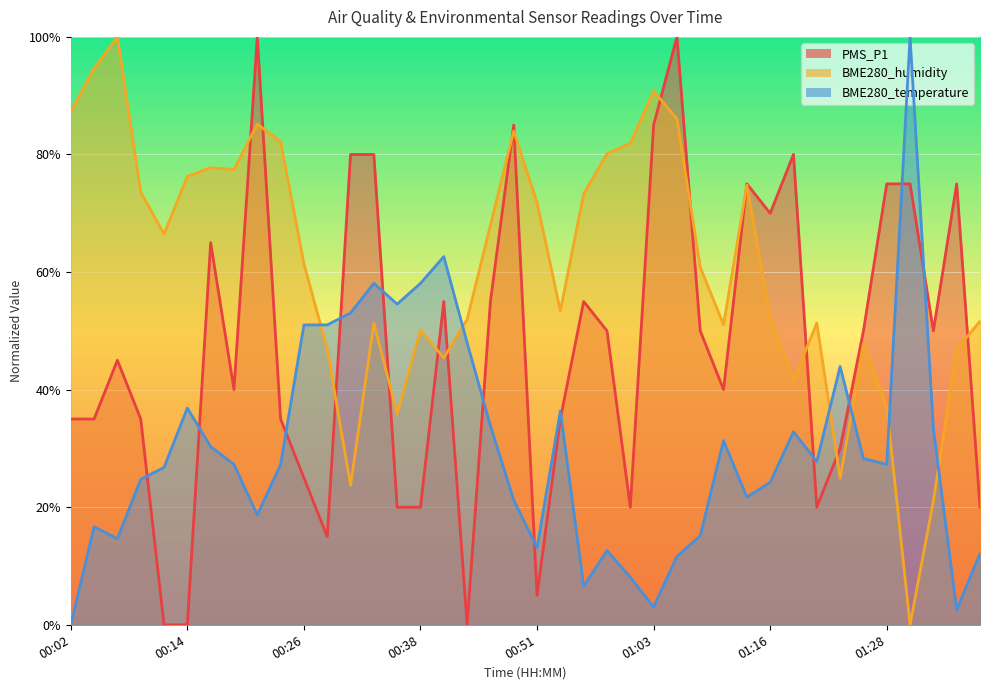

What is the difference between the maximum and minimum values in the PMS_P1 series?

1.0